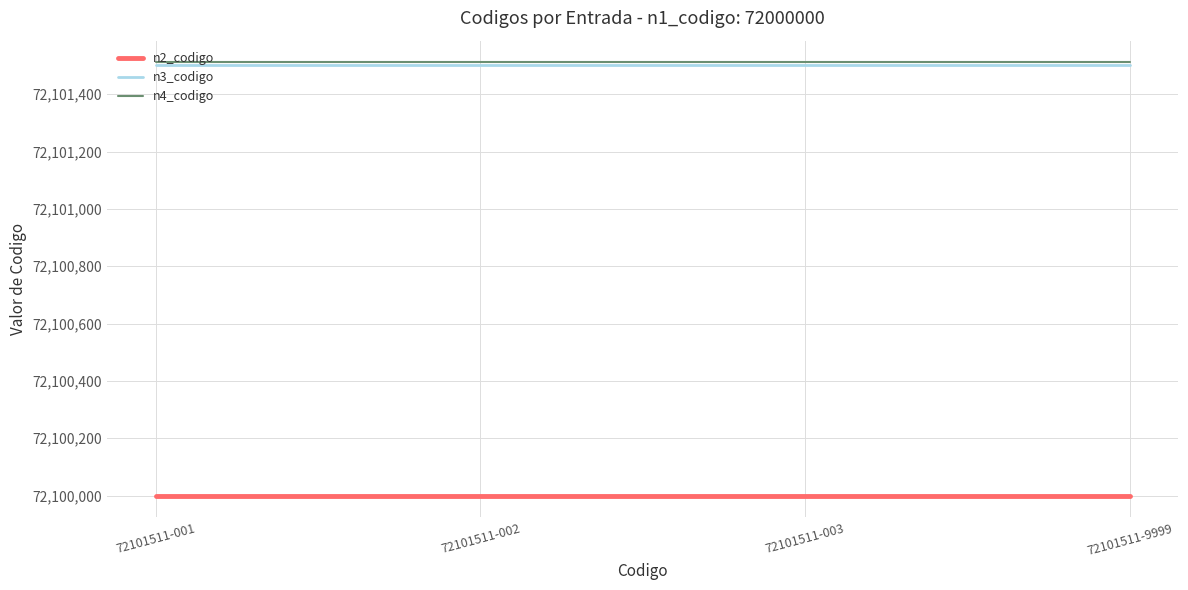

Is the value of n3_codigo at 72101511-003 greater than the value of n2_codigo at 72101511-002?

Yes